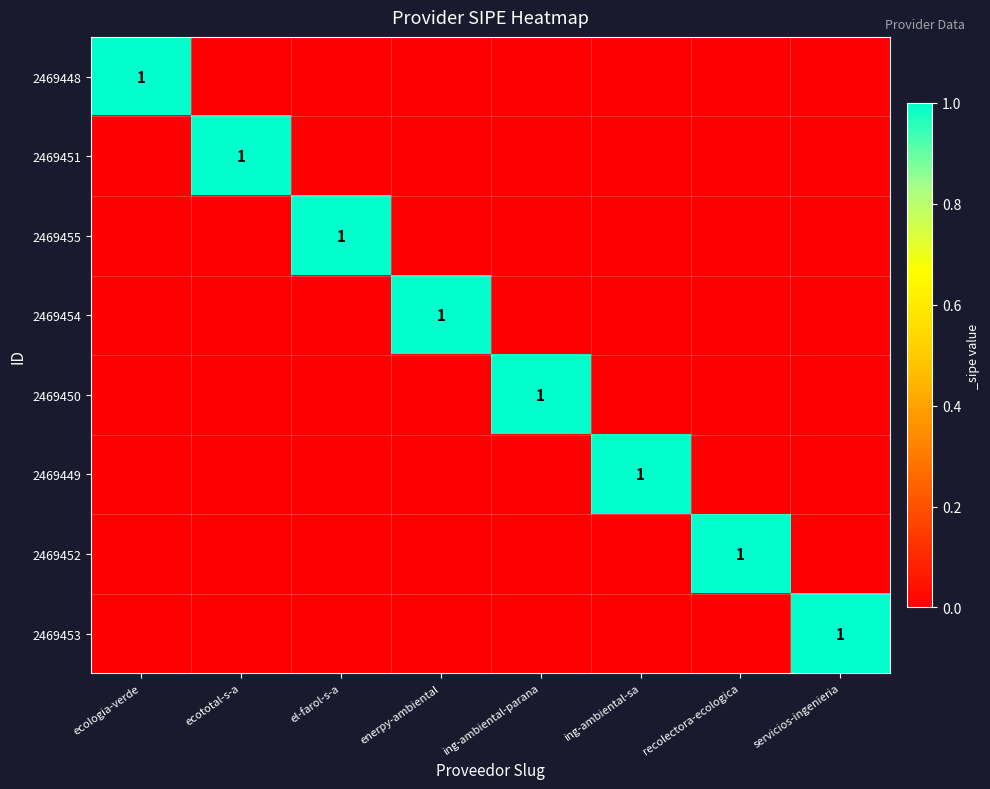

Which category has the highest value across all series?

ecologia-verde